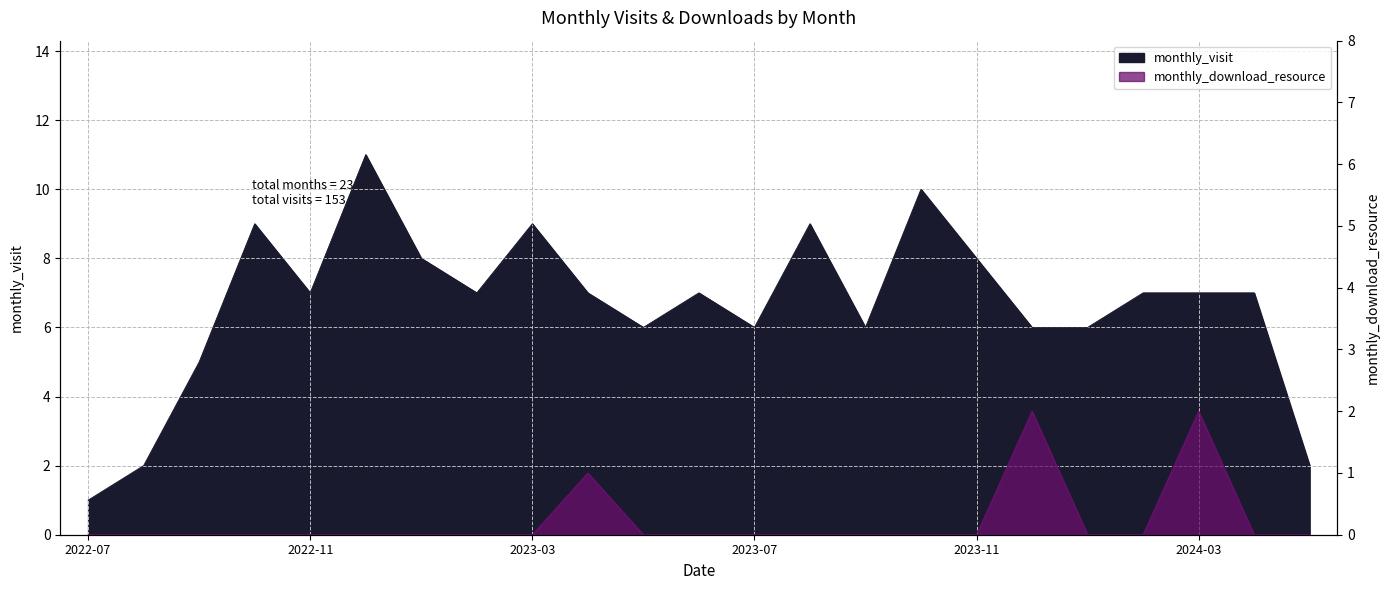

Which series has the widest spread of values?

monthly_visit